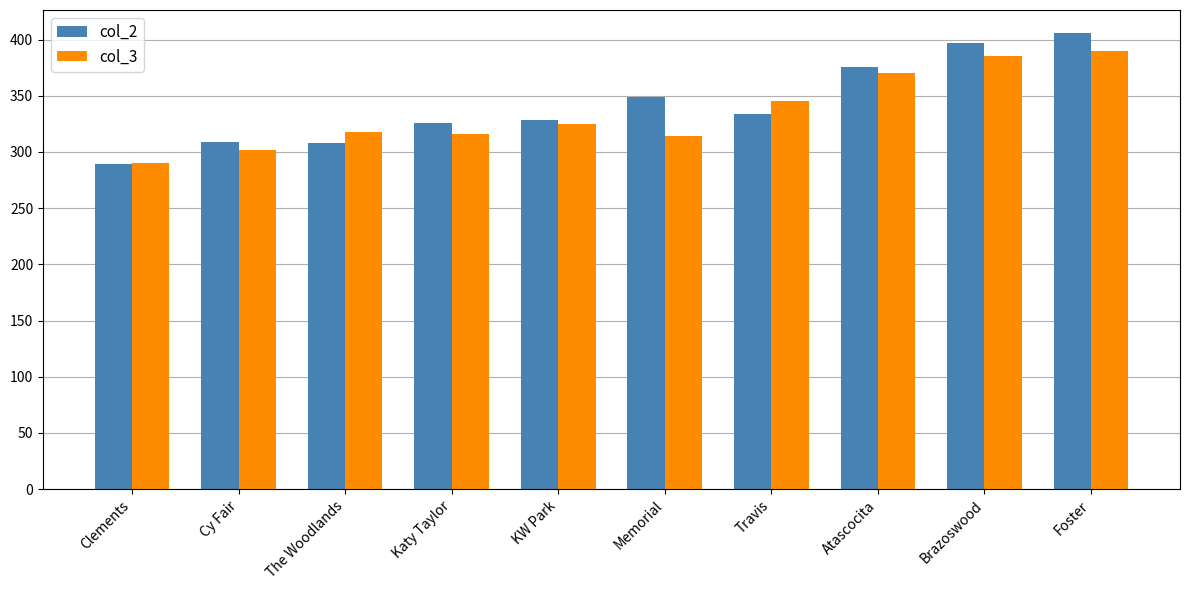

What is the difference between the col_2 values at Cy Fair and Clements?

20